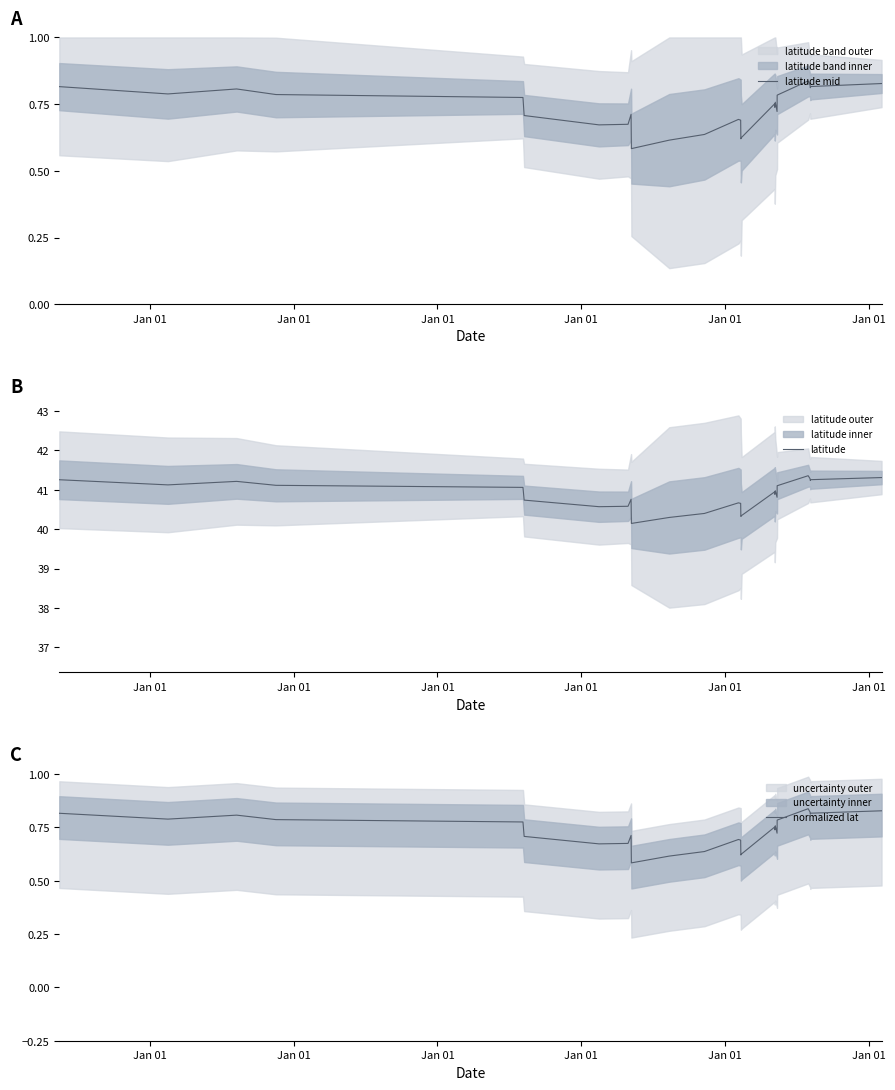

What is the difference between the second highest and second lowest values in the latitude series?

1.0